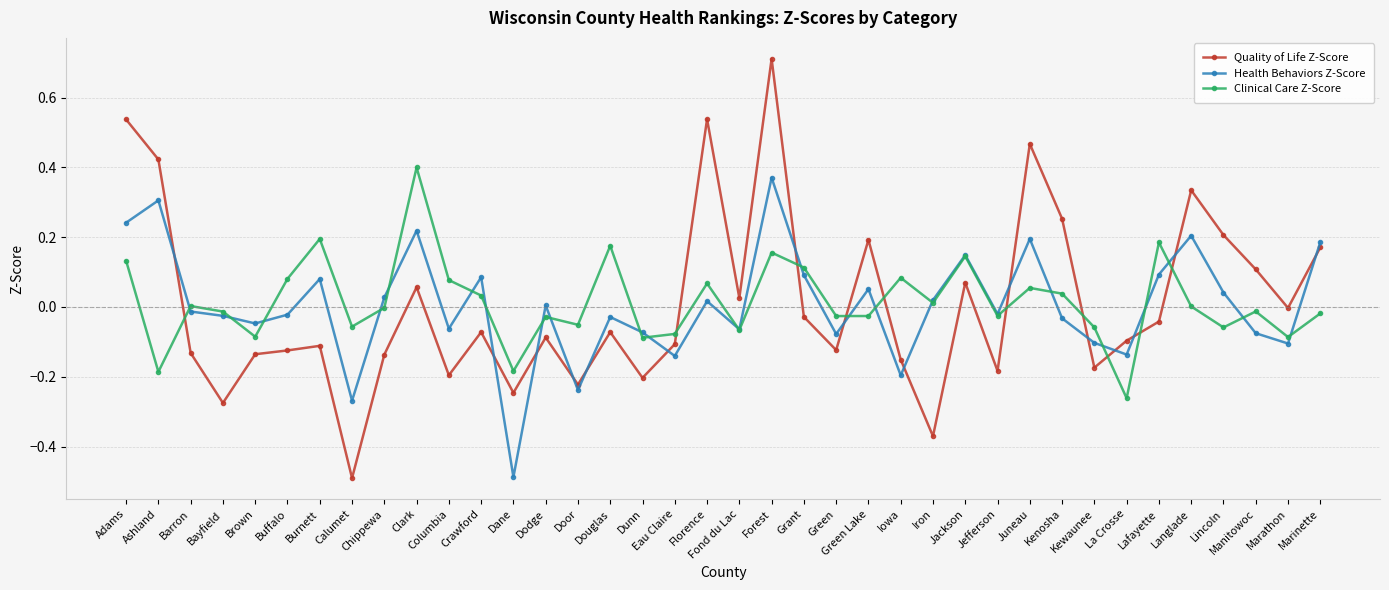

Is the value of Clinical Care Z-Score at Bayfield greater than the value of Quality of Life Z-Score at Fond du Lac?

No